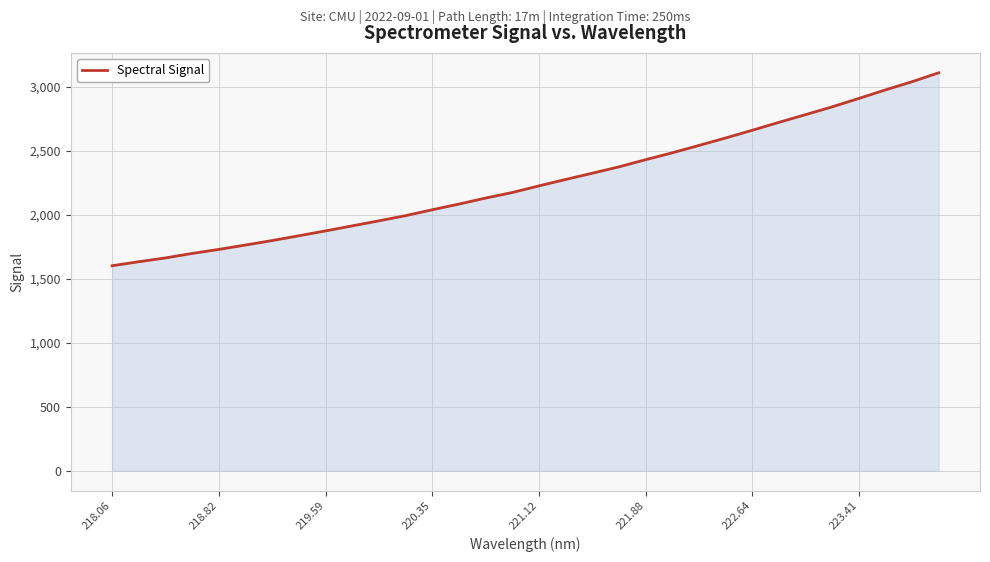

What is the smallest value displayed?

1601.3